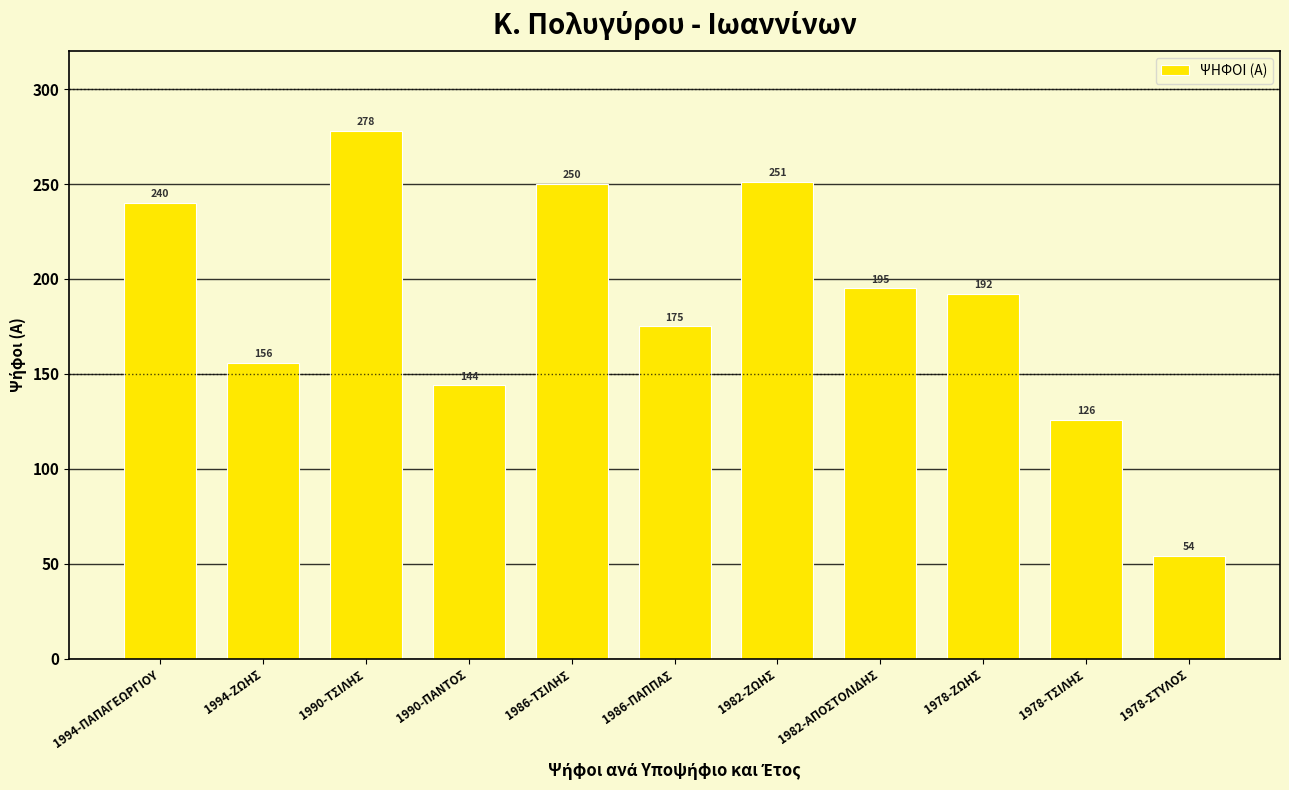

List the labels in order of value, smallest first.

1978-ΣΤΥΛΟΣ, 1978-ΤΣΙΛΗΣ, 1990-ΠΑΝΤΟΣ, 1994-ΖΩΗΣ, 1986-ΠΑΠΠΑΣ, 1978-ΖΩΗΣ, 1982-ΑΠΟΣΤΟΛΙΔΗΣ, 1994-ΠΑΠΑΓΕΩΡΓΙΟΥ, 1986-ΤΣΙΛΗΣ, 1982-ΖΩΗΣ, 1990-ΤΣΙΛΗΣ